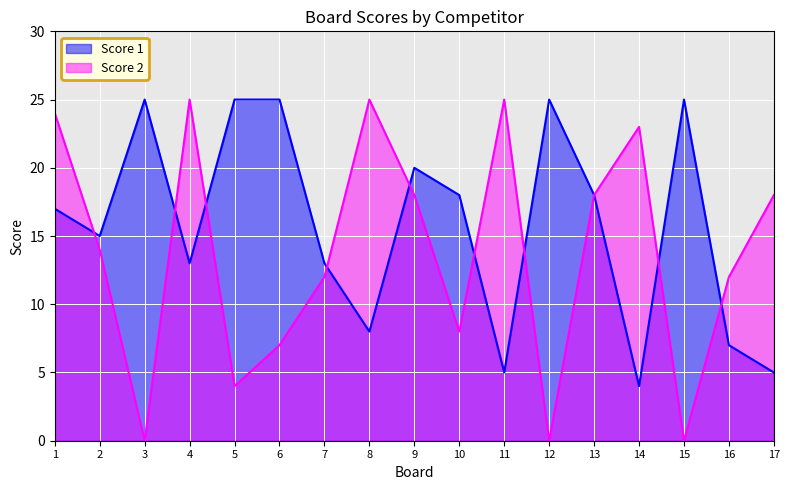

How many categories are shown in the chart?

17